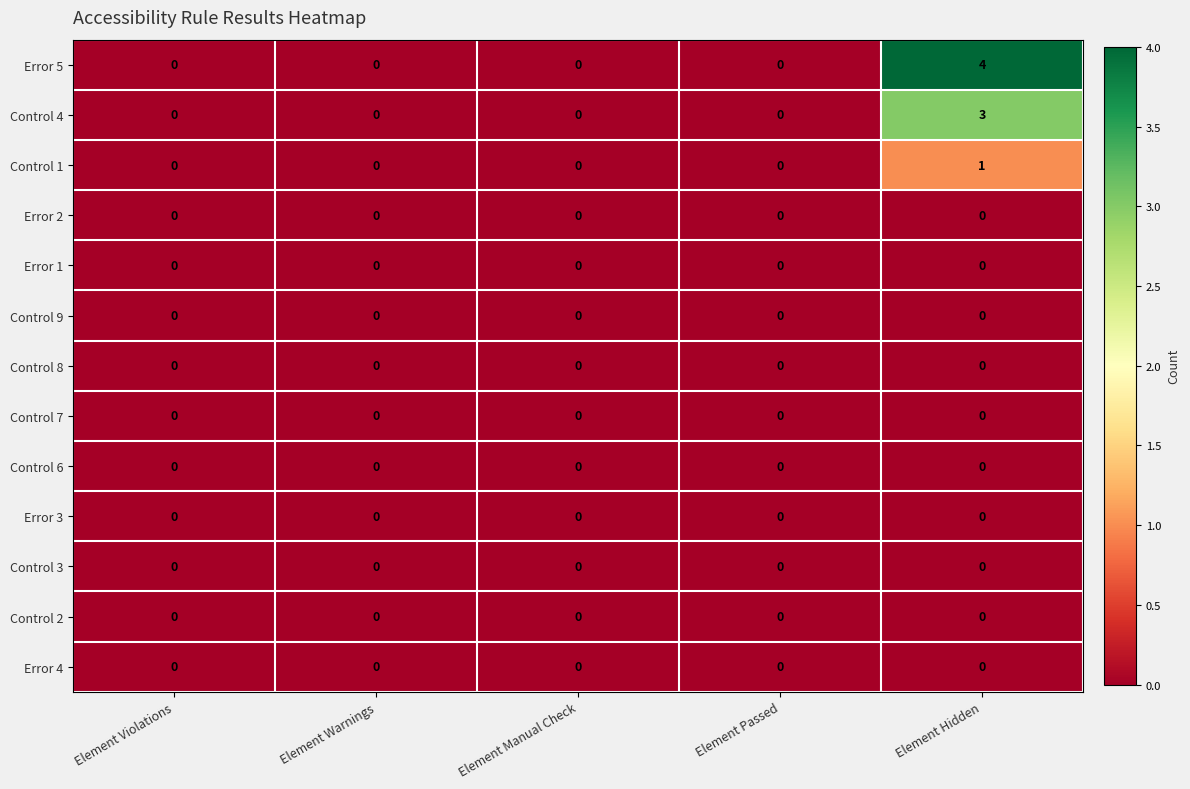

Which series has the widest spread of values?

Error 5